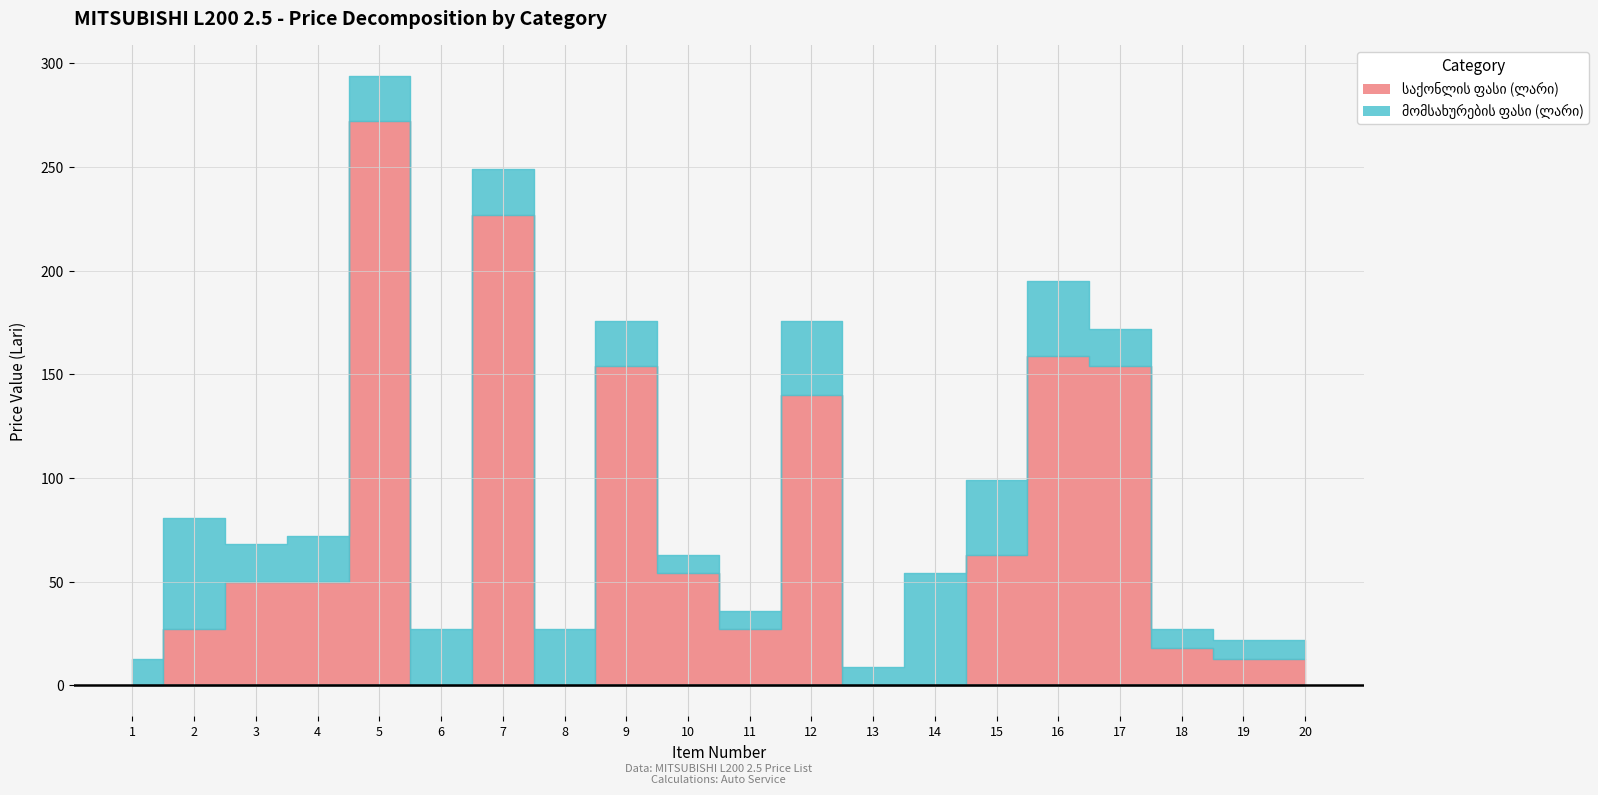

True or false: მომსახურების ფასი (ლარი) has more than 1 points higher than both neighbors.

True